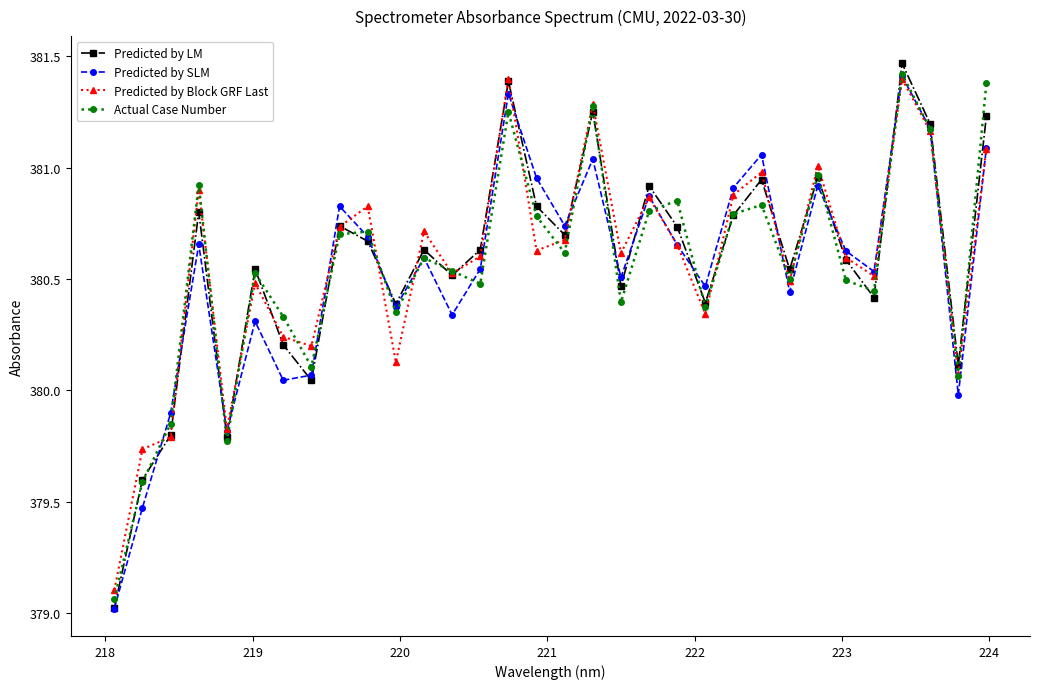

What is the lowest value of the Predicted by LM series?

379.0